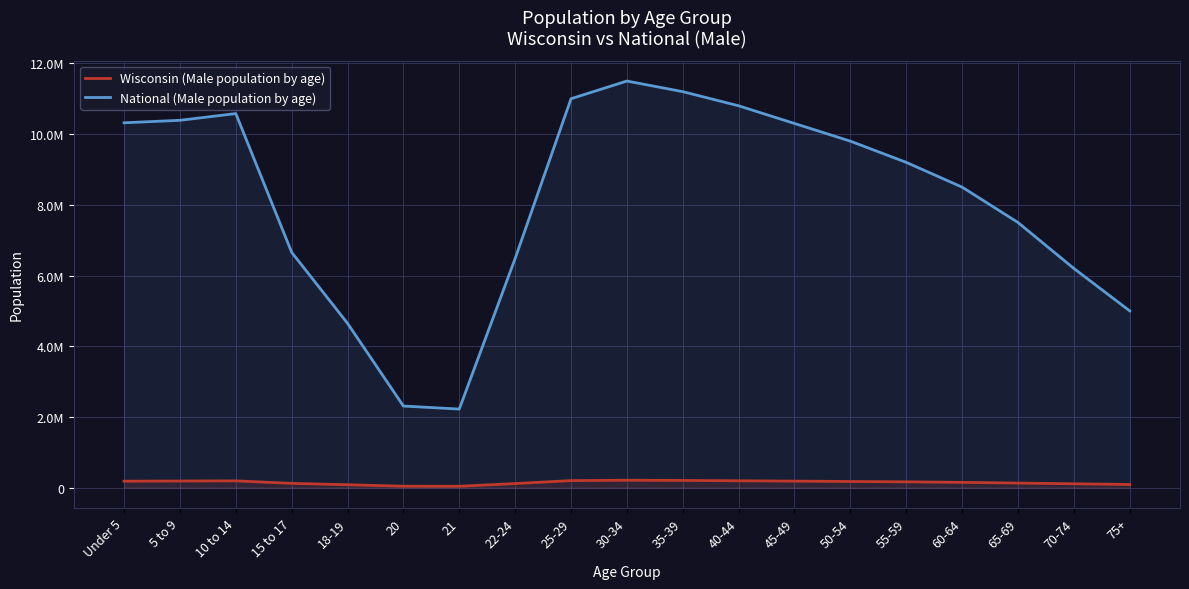

What is the maximum value for National (Male population by age)?

11500000